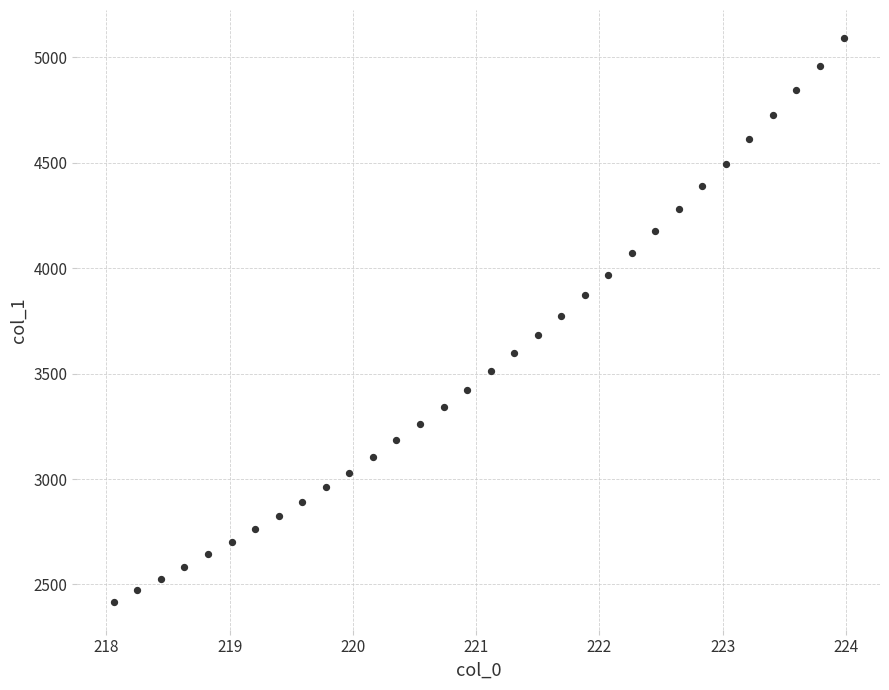

What is the range of X values (max minus min)?

5.9